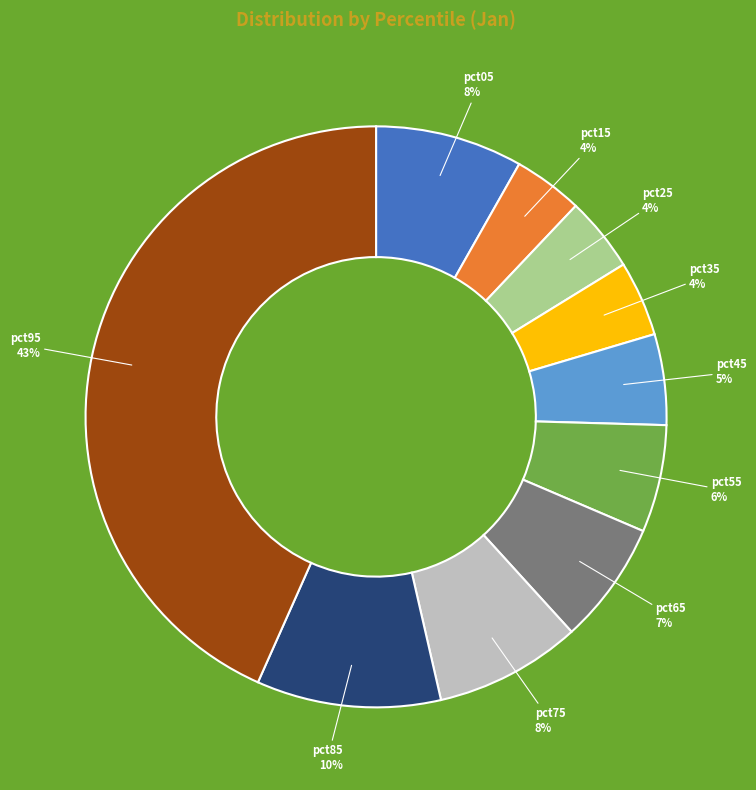

To the nearest percent, what is the difference between the largest and smallest slice percentages?

39%